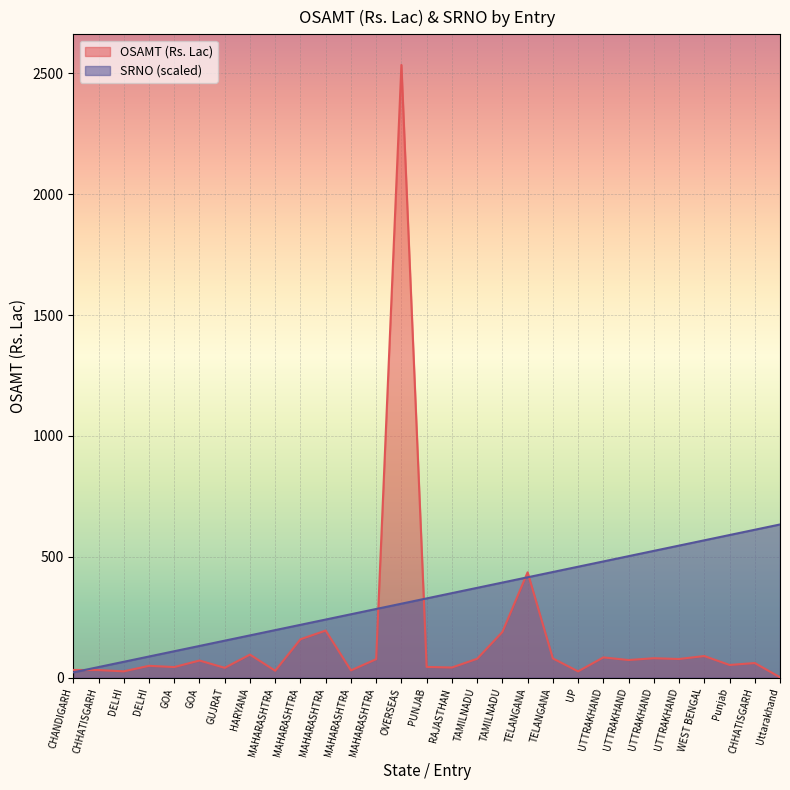

List the series in order of their overall mean, highest first.

SRNO (scaled), OSAMT (Rs. Lac)